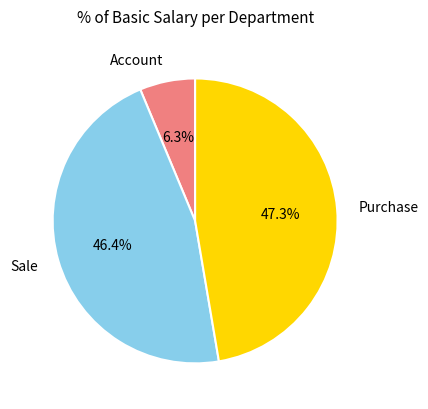

Between Sale and Purchase, which is larger?

Purchase